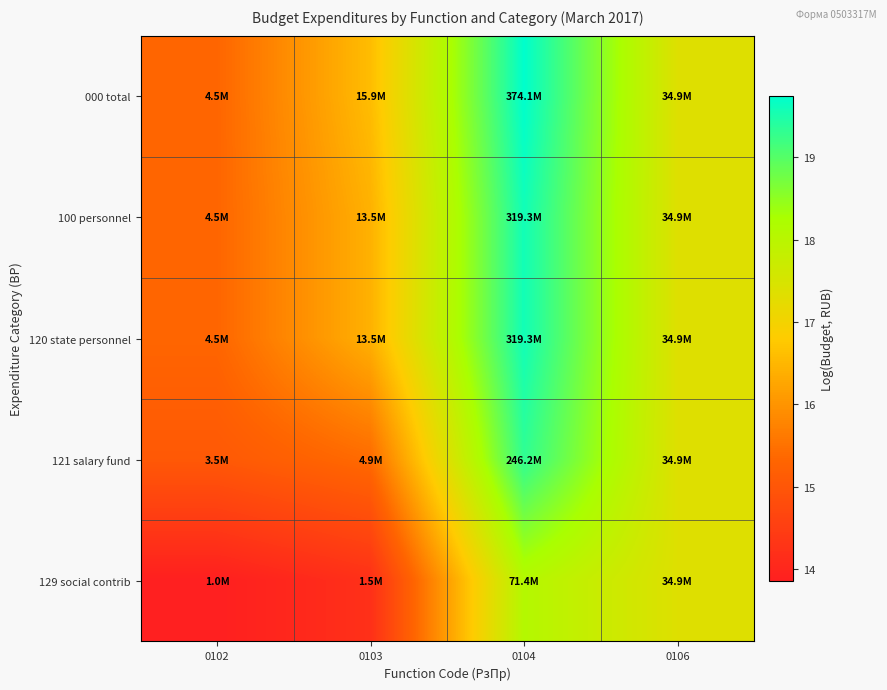

What is the smallest value displayed?

13.9